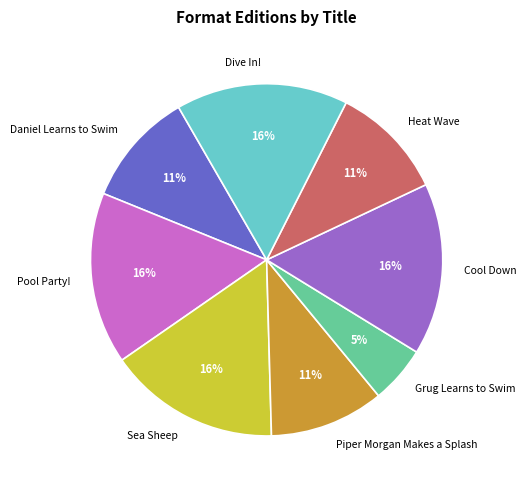

To the nearest percent, what is the difference between the Piper Morgan Makes a Splash and Cool Down slice percentages?

5%